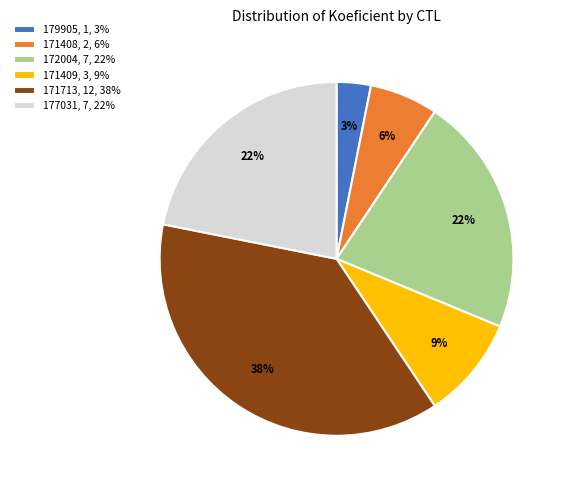

Combined, do 171408, 2, 6% and 171409, 3, 9% account for over 50%?

No